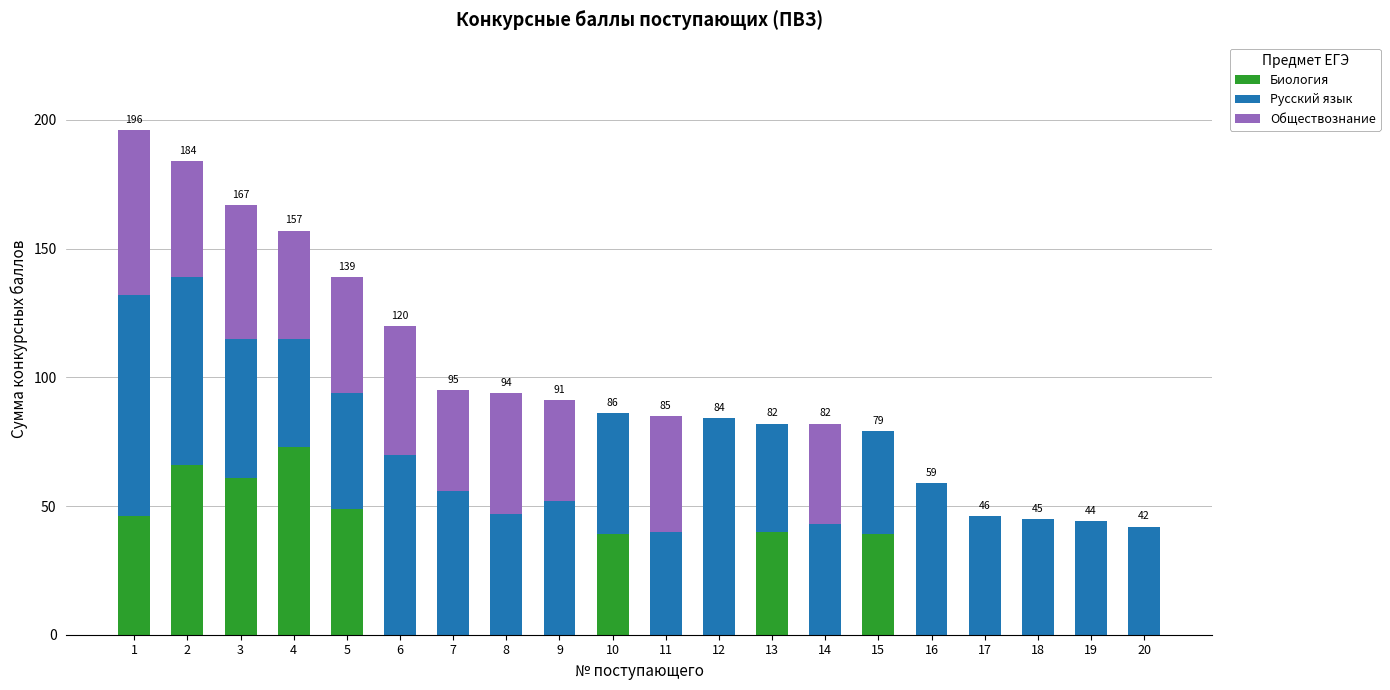

The value of Биология at 7 is 0. True or false?

True